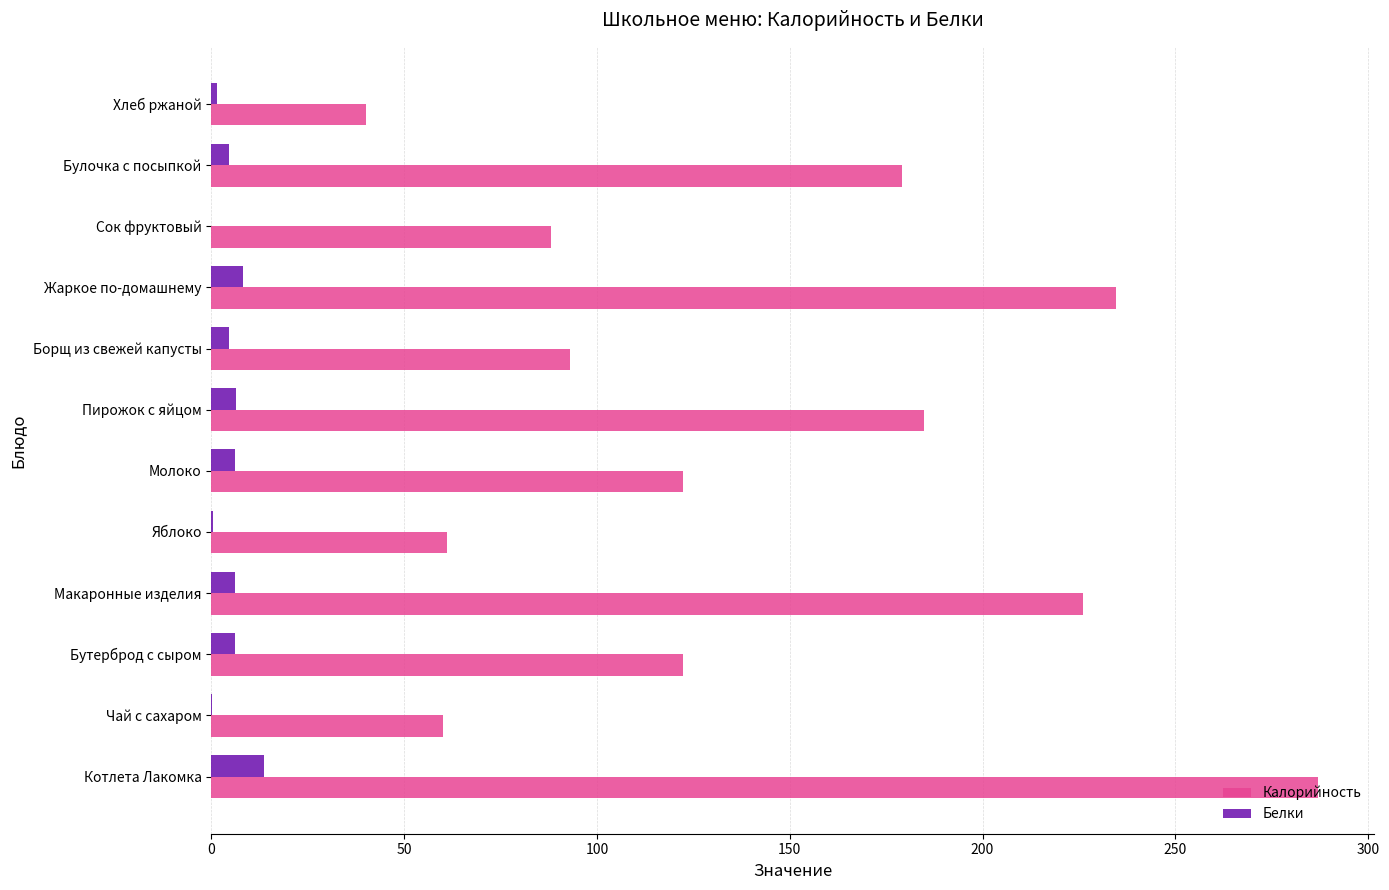

What is the sum of all Калорийность values?

1698.1